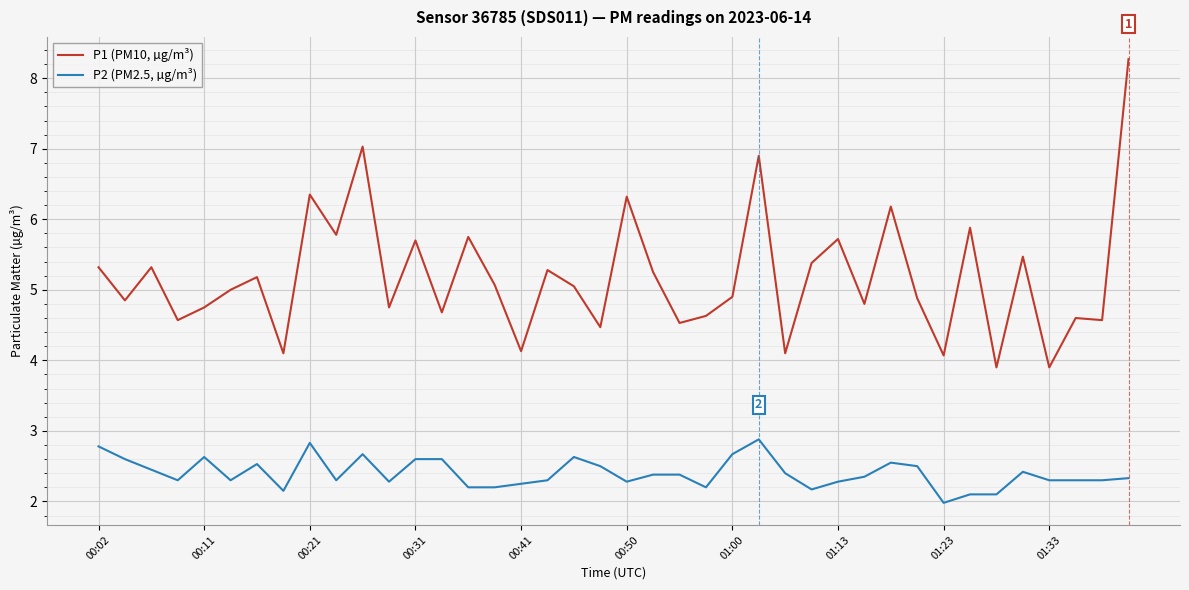

Which series has the largest range (max minus min)?

P1 (PM10, µg/m³)